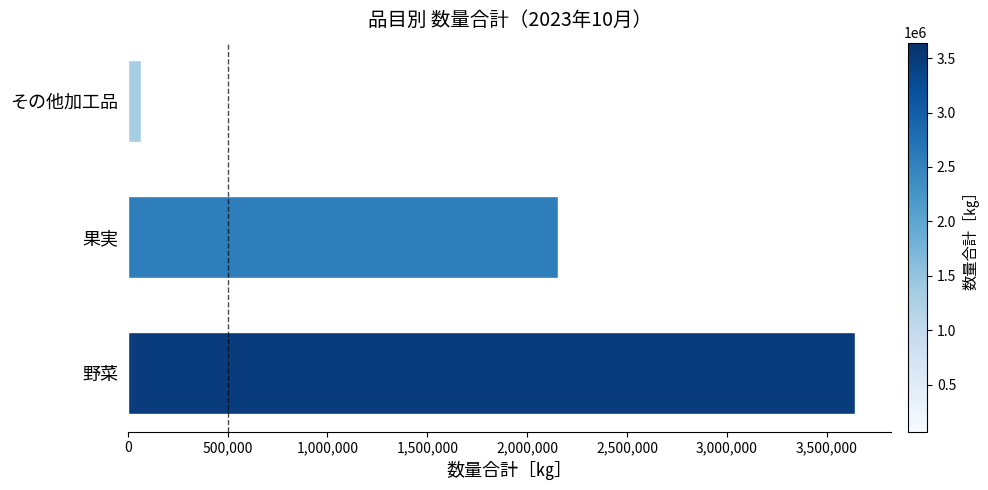

What is the approximate value at 野菜?

3641748